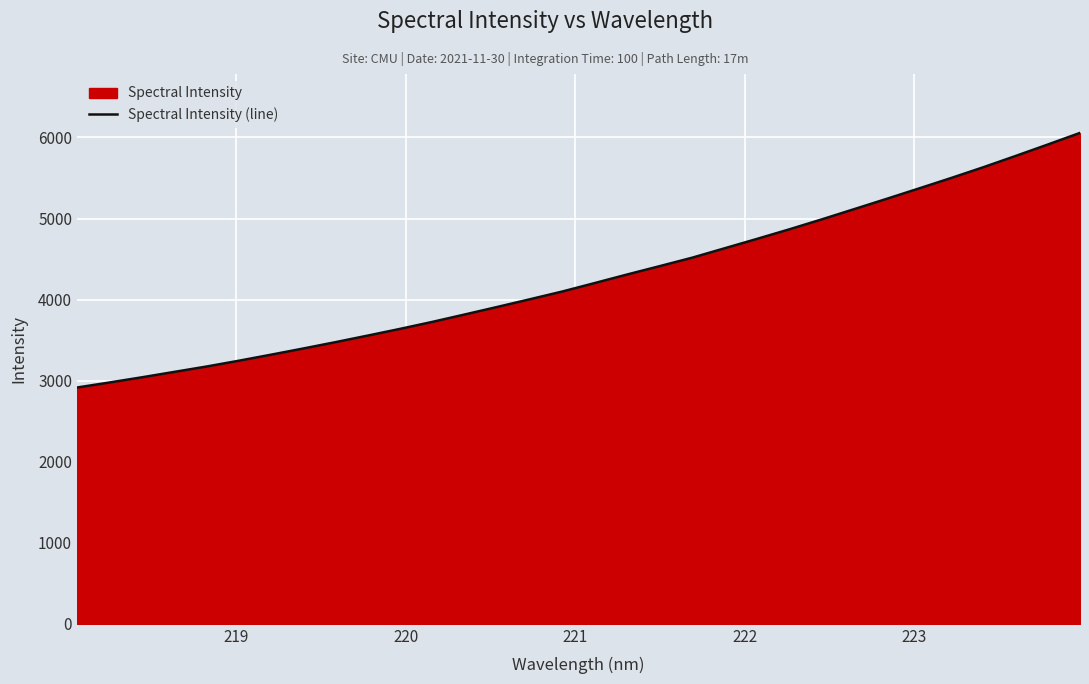

How many distinct data groups are displayed?

1